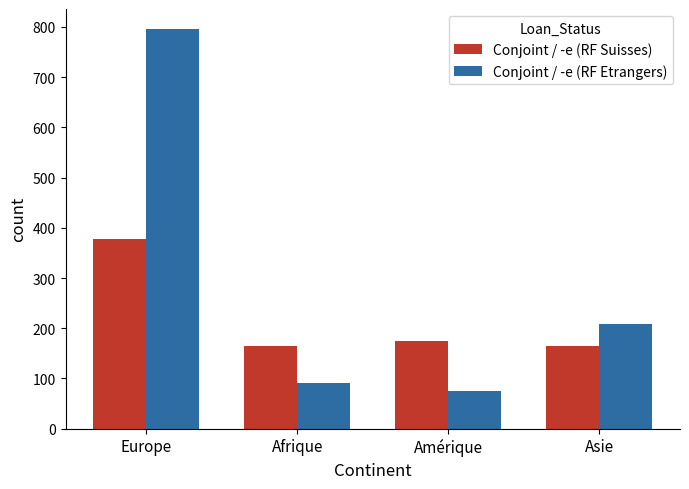

Which series changed the most between Amérique and Asie?

Conjoint / -e (RF Etrangers)